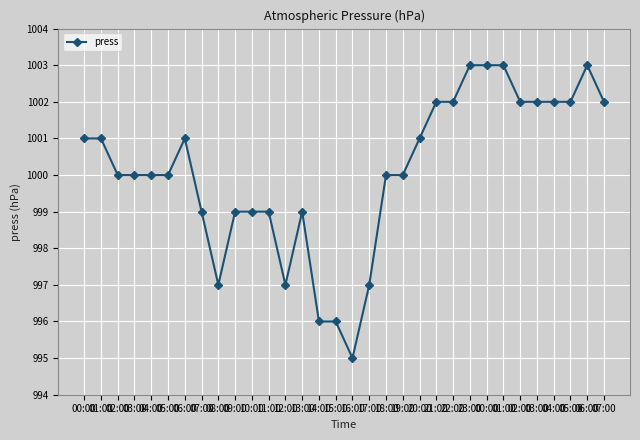

Approximately how many times larger is the value at 03:00 compared to 08:00?

1.0